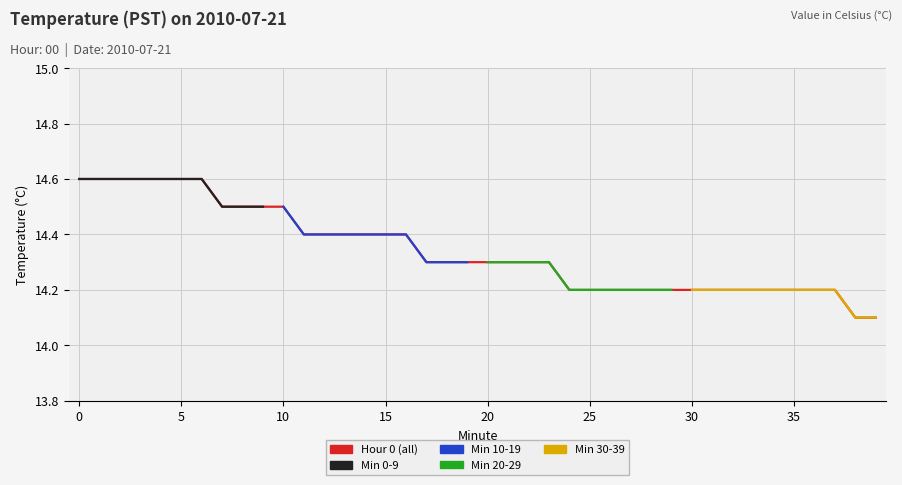

What is the label of the 26th point from the right?

14